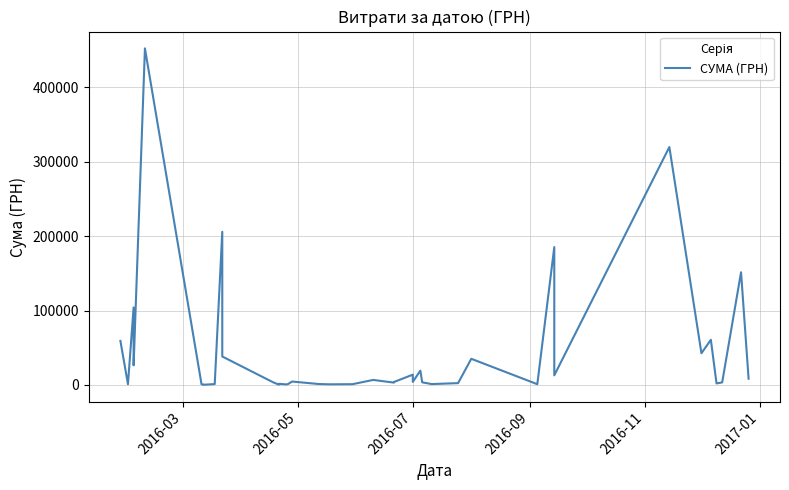

Count the number of categories in the chart.

40